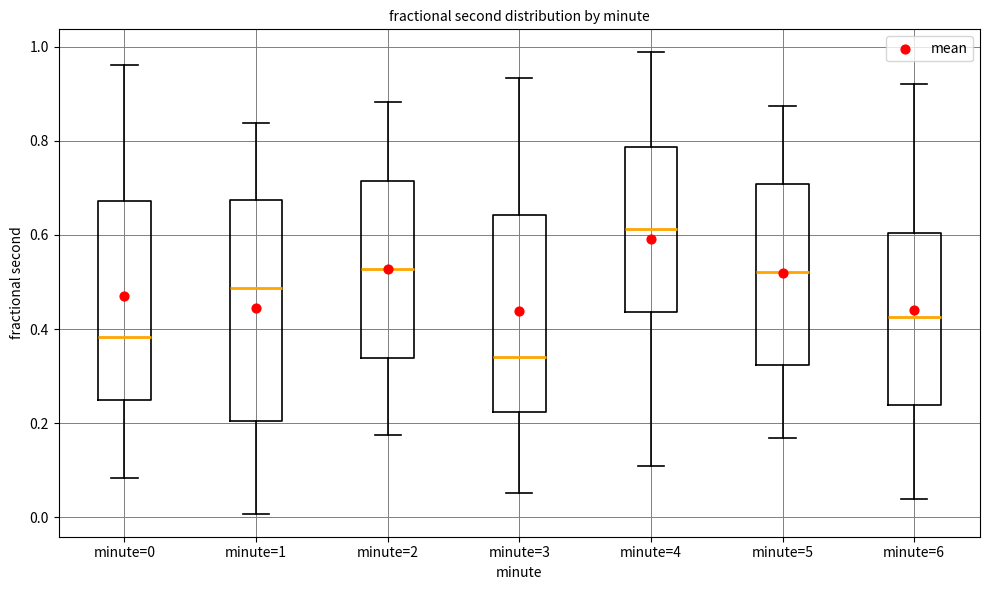

Reading left to right, read every box against the y-axis: the position of its median line, the range the box covers, and the ends of its whiskers. The values are not printed on the chart, so give them approximately, as read against the axis.

minute=0: median 0.38, box 0.24 to 0.68, whiskers 0.08 to 0.96
minute=1: median 0.48, box 0.20 to 0.68, whiskers 0.00 to 0.84
minute=2: median 0.52, box 0.34 to 0.72, whiskers 0.18 to 0.88
minute=3: median 0.34, box 0.22 to 0.64, whiskers 0.06 to 0.94
minute=4: median 0.62, box 0.44 to 0.78, whiskers 0.10 to 0.98
minute=5: median 0.52, box 0.32 to 0.70, whiskers 0.16 to 0.88
minute=6: median 0.42, box 0.24 to 0.60, whiskers 0.04 to 0.92